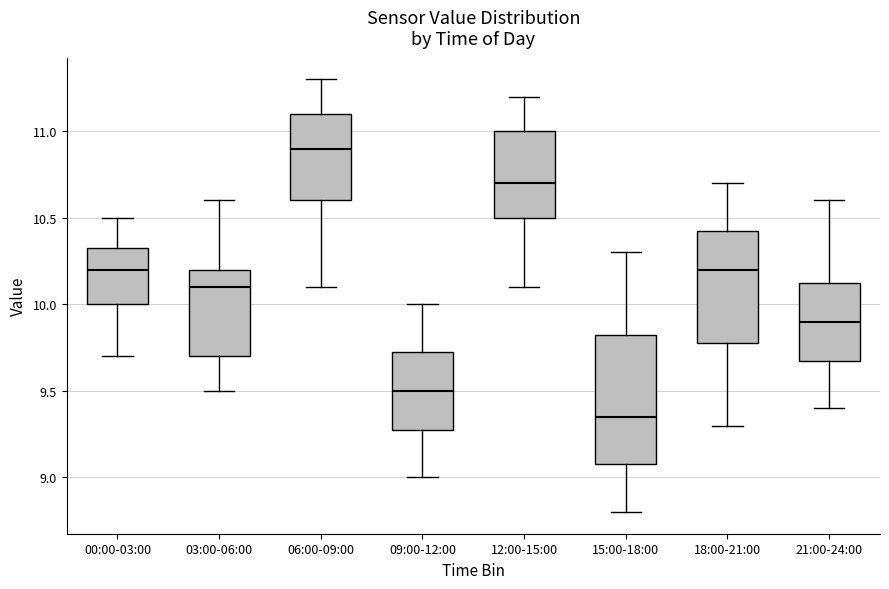

Reading left to right, read every box against the y-axis: the position of its median line, the range the box covers, and the ends of its whiskers. The values are not printed on the chart, so give them approximately, as read against the axis.

00:00-03:00: median 10.20, box 10.00 to 10.35, whiskers 9.70 to 10.50
03:00-06:00: median 10.10, box 9.70 to 10.20, whiskers 9.50 to 10.60
06:00-09:00: median 10.90, box 10.60 to 11.10, whiskers 10.10 to 11.30
09:00-12:00: median 9.50, box 9.30 to 9.75, whiskers 9.00 to 10.00
12:00-15:00: median 10.70, box 10.50 to 11.00, whiskers 10.10 to 11.20
15:00-18:00: median 9.35, box 9.10 to 9.85, whiskers 8.80 to 10.30
18:00-21:00: median 10.20, box 9.80 to 10.45, whiskers 9.30 to 10.70
21:00-24:00: median 9.90, box 9.70 to 10.15, whiskers 9.40 to 10.60